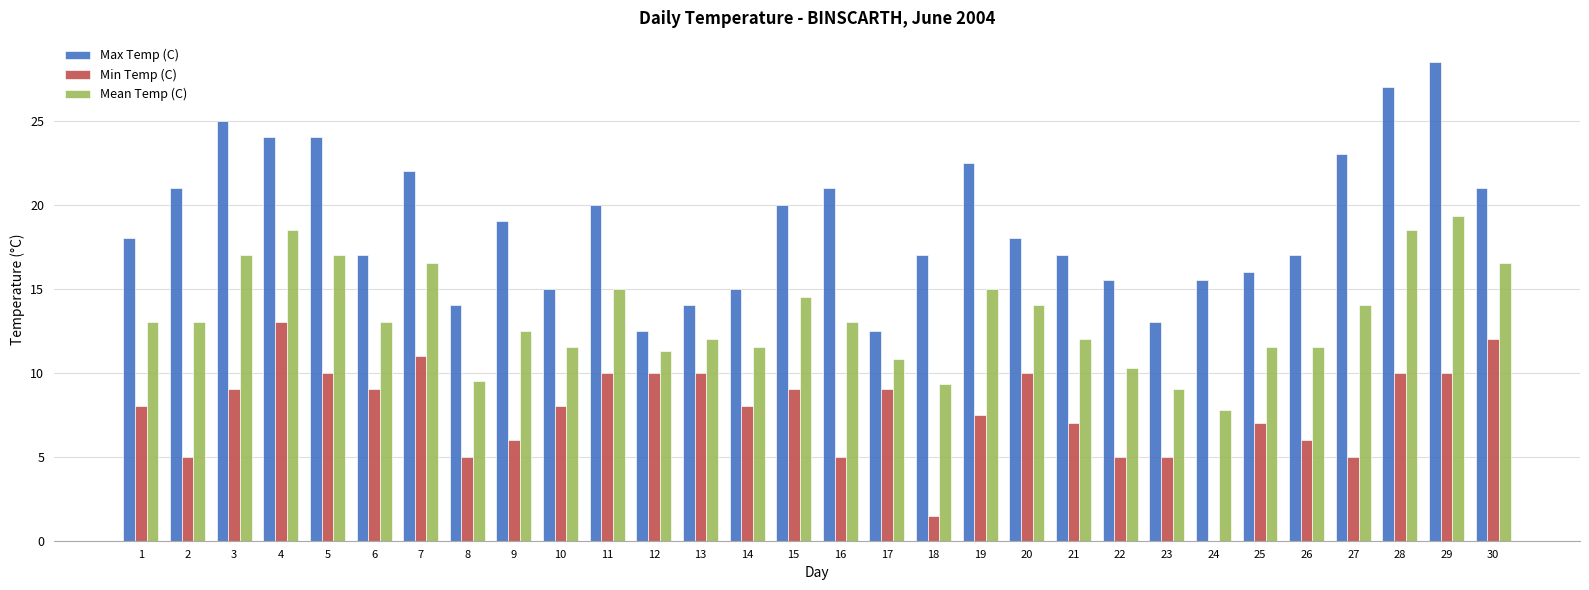

How many groups of bars are there?

30